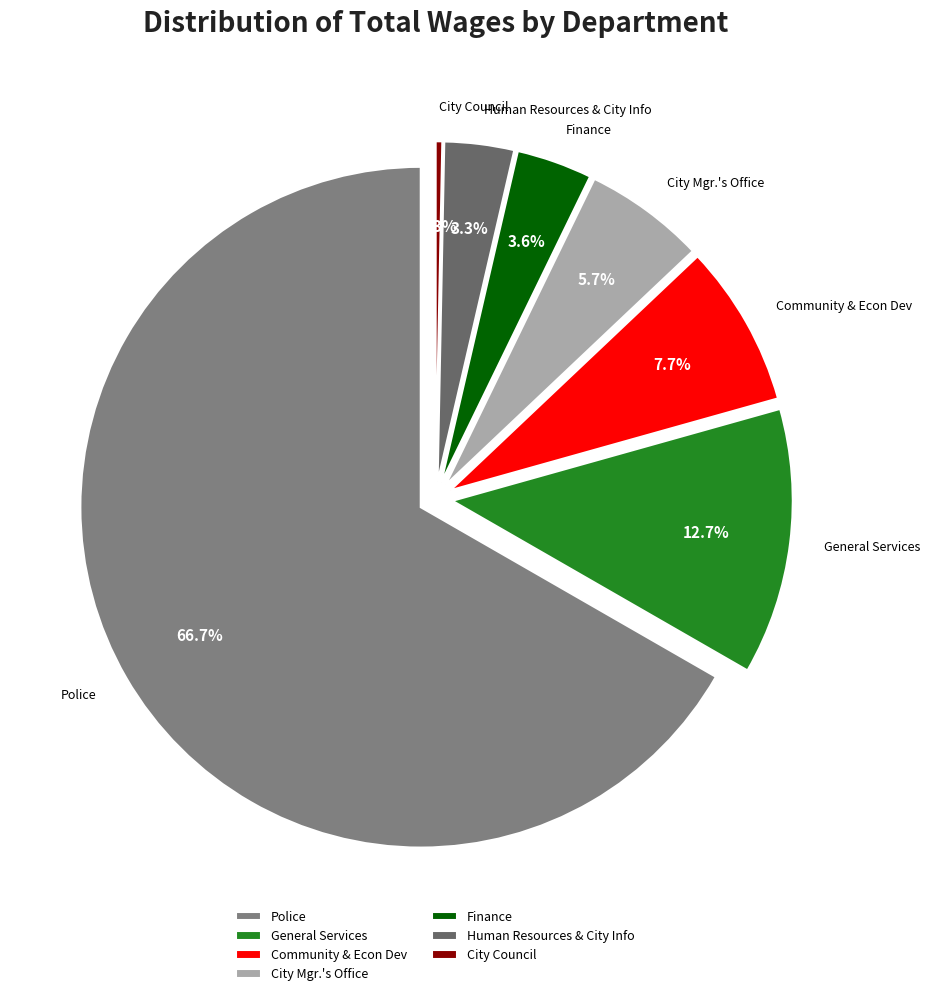

To the nearest percent, what is the combined percentage of City Mgr.'s Office and Community & Econ Dev?

13%